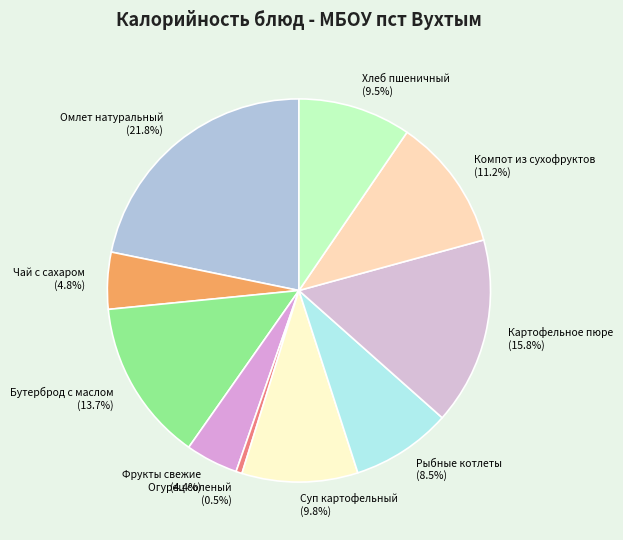

Is the sum of Суп картофельный and Омлет натуральный greater than half?

No